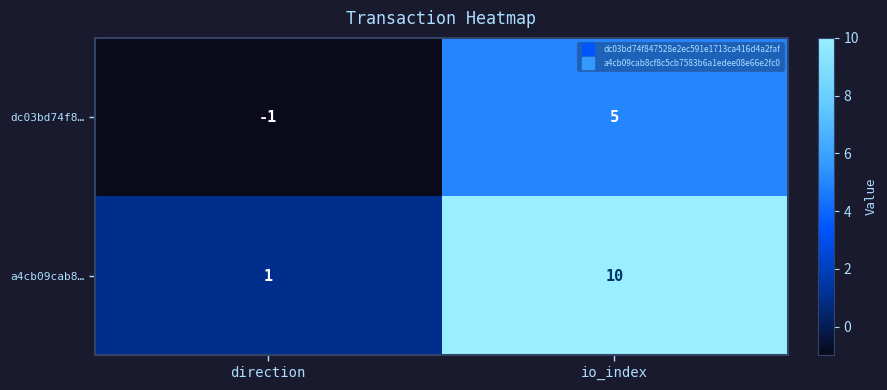

The value of a4cb09cab8… at io_index is 16. True or false?

False